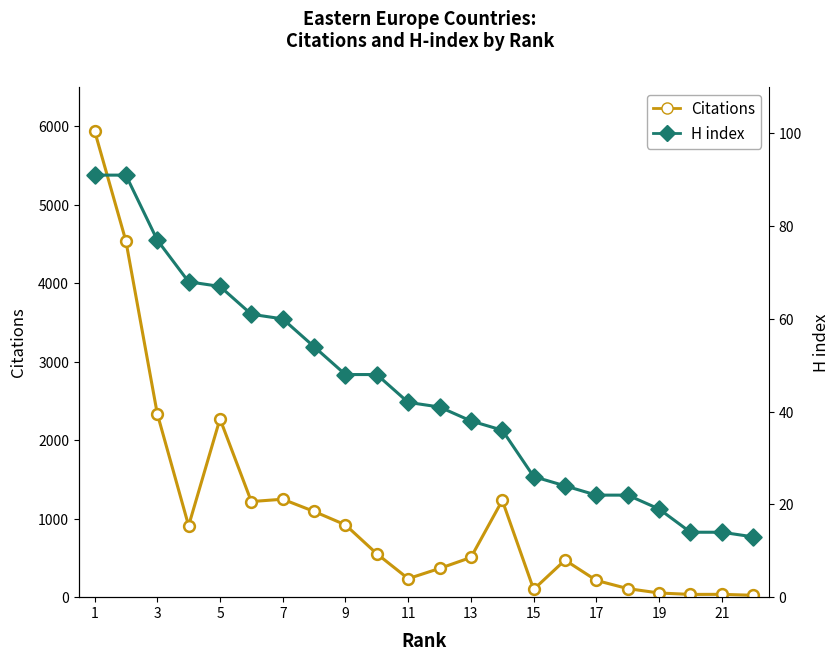

At which category is the sum across all series the highest?

1